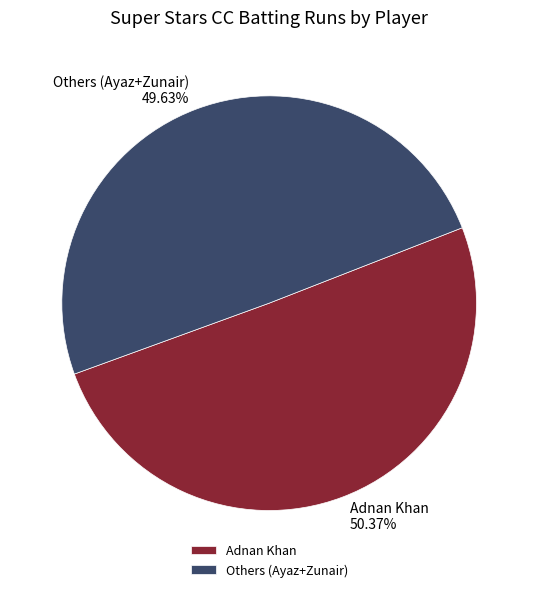

Which category has the biggest portion of the pie?

Adnan Khan